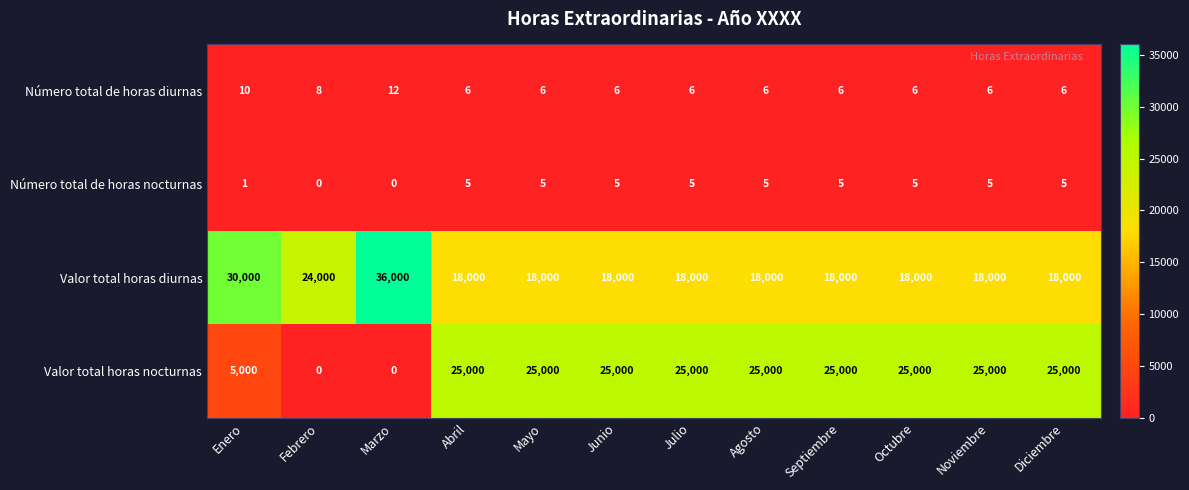

What is the spread (max minus min) of values at Febrero?

24000